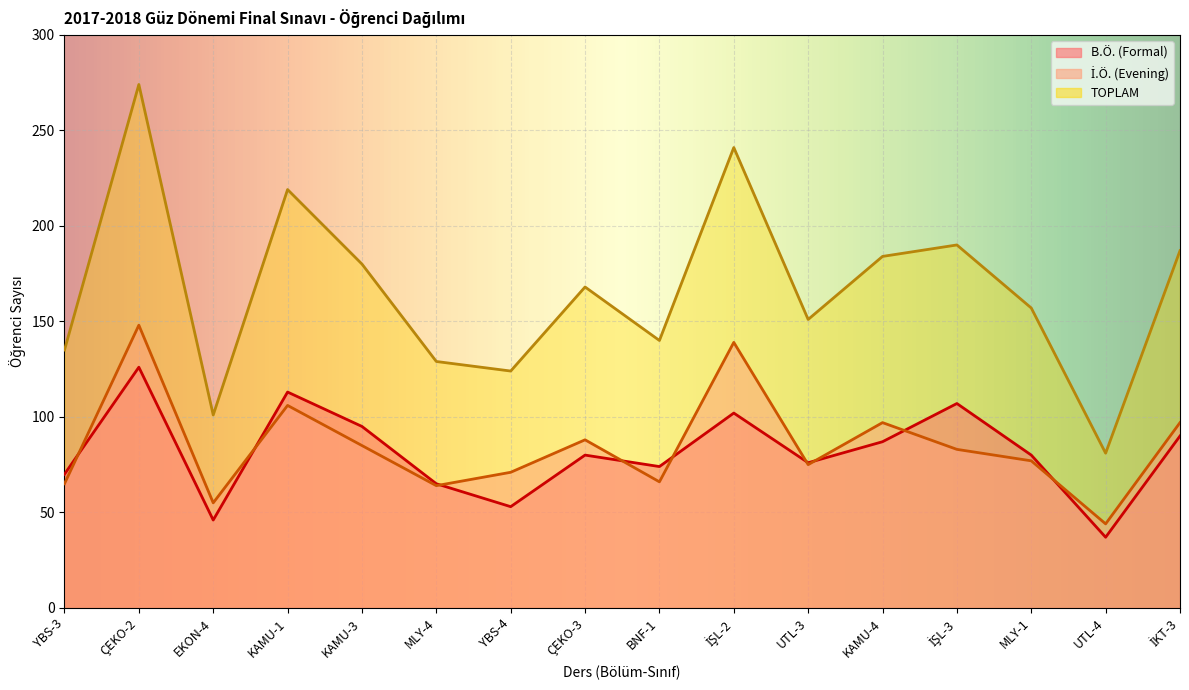

Which series changed the most between UTL-3 and İŞL-3?

TOPLAM